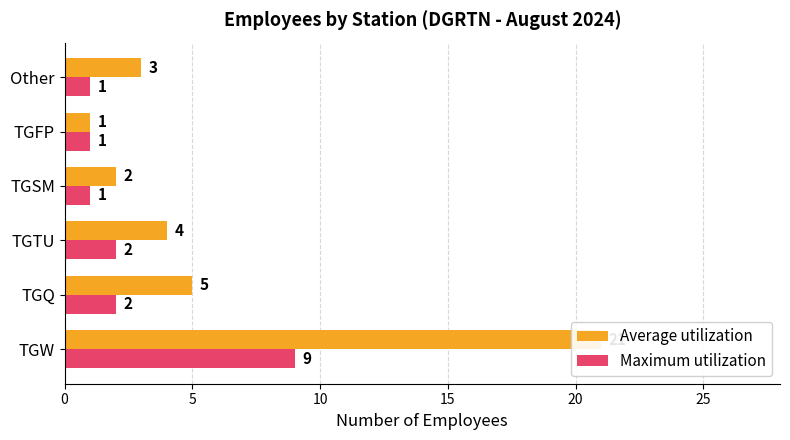

Rank the series at TGW from lowest to highest value.

Maximum utilization, Average utilization